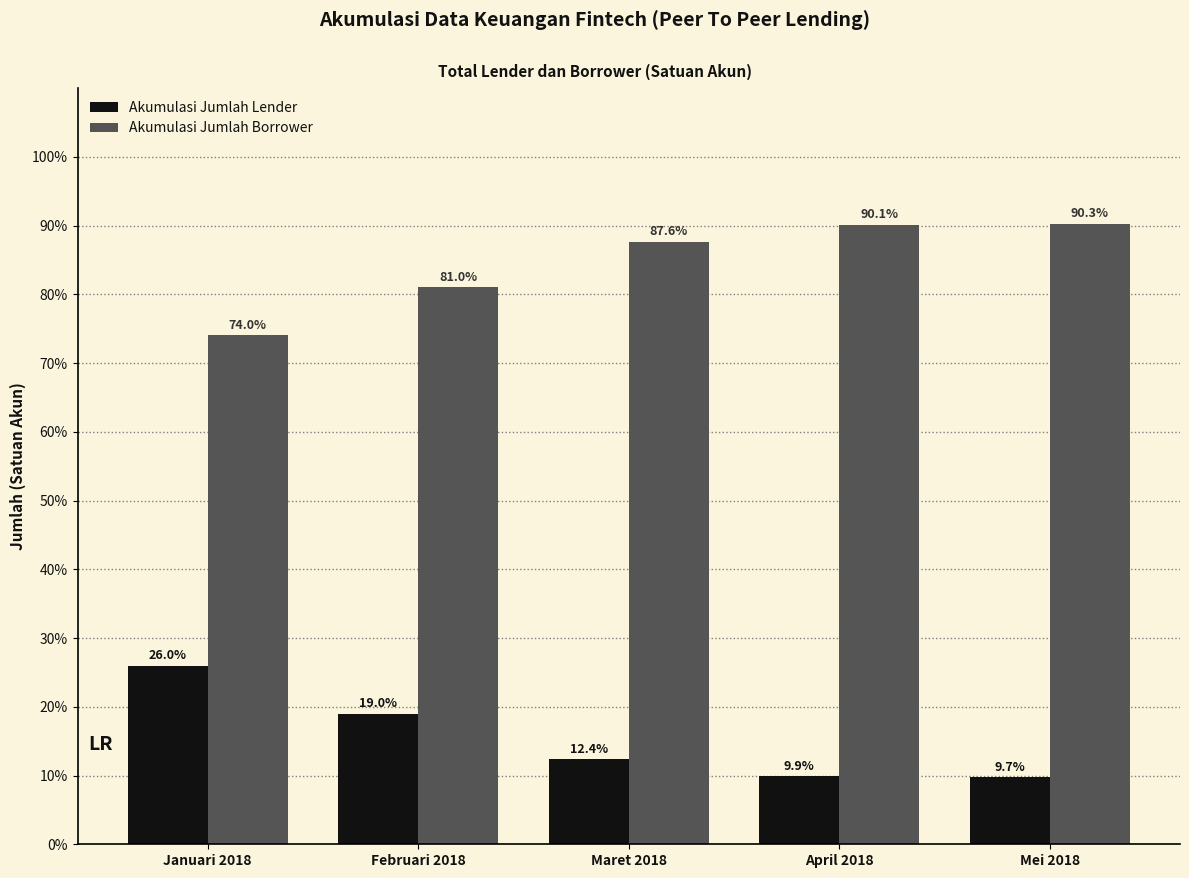

What is the total value across all series at April 2018?

100.0